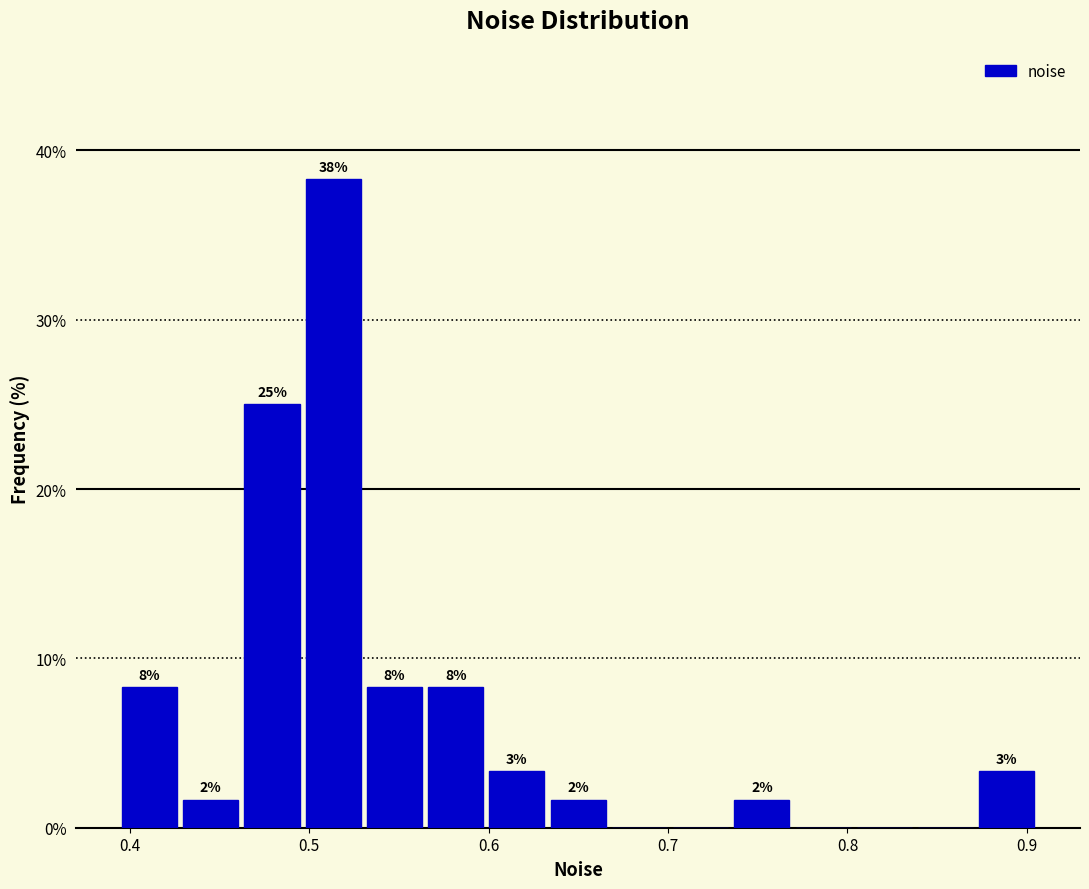

Around what value on the x-axis is the tallest bar? Give the approximate position of its centre, as read against the axis.

0.51